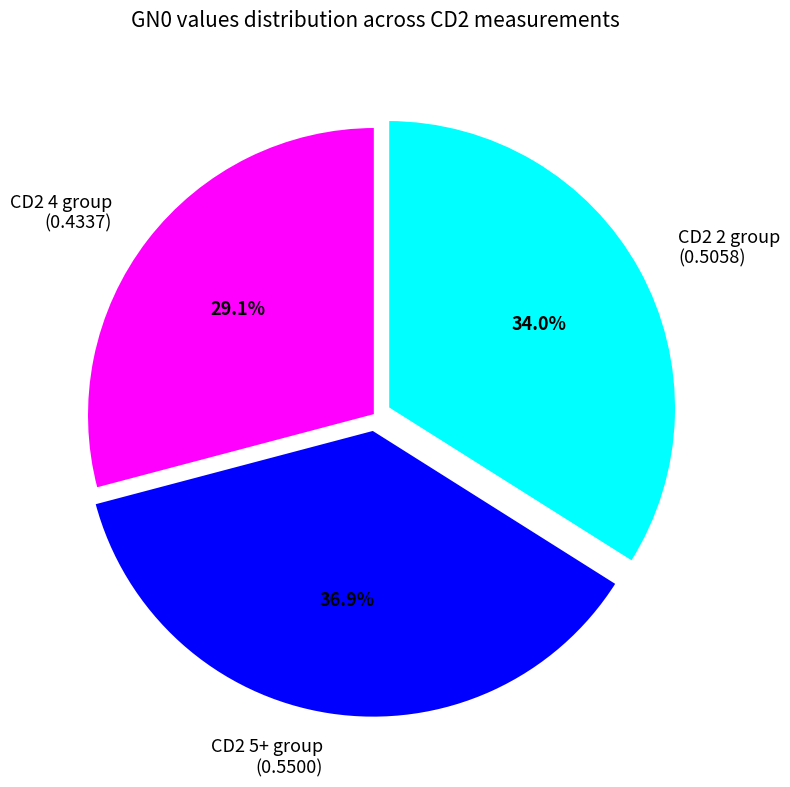

What is the smallest slice in the pie chart?

CD2 4 group (0.4337)